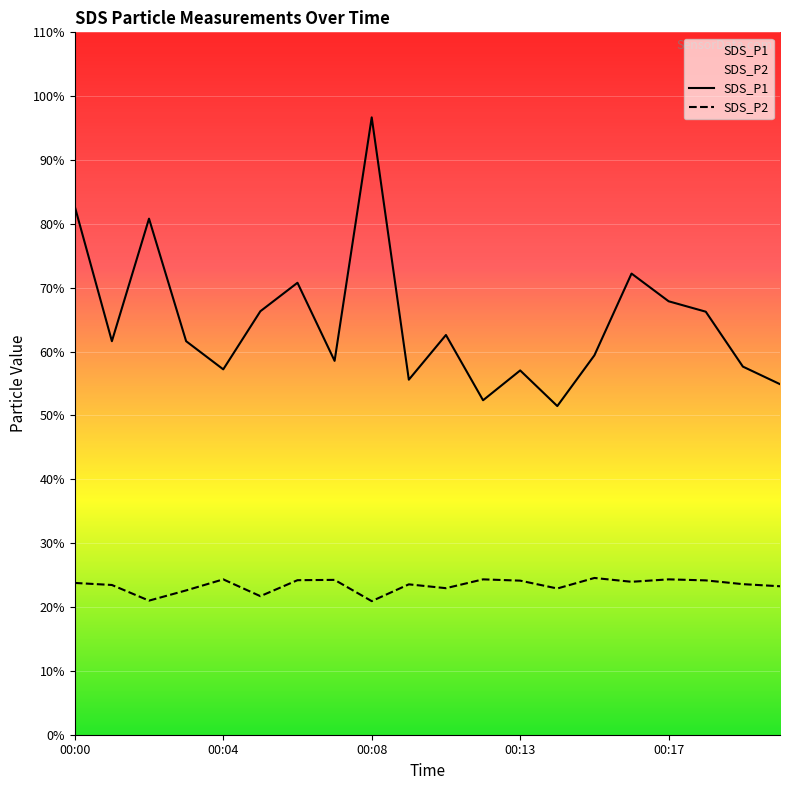

Between 00:18 and 00:20, which series saw the biggest shift?

SDS_P1